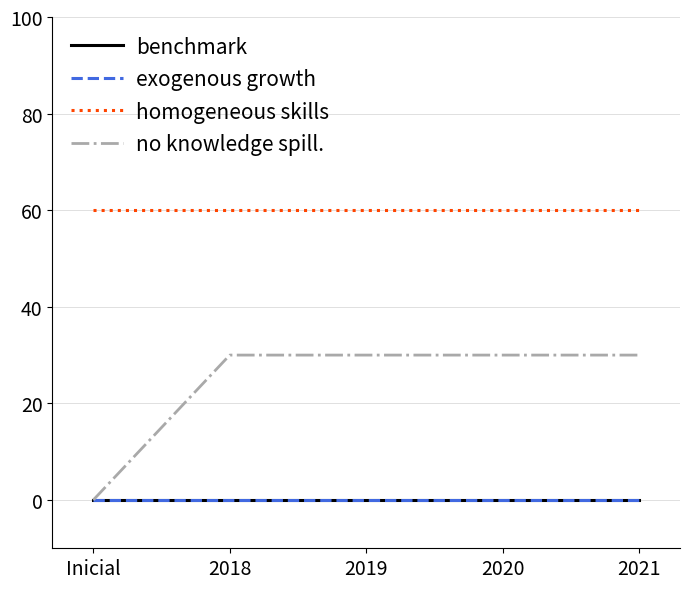

List the labels in order of exogenous growth value, largest first.

Inicial, 2018, 2019, 2020, 2021